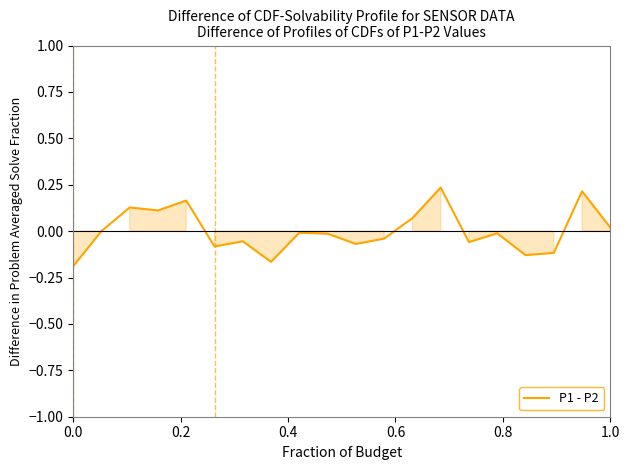

What is the difference between the maximum and minimum values?

0.4